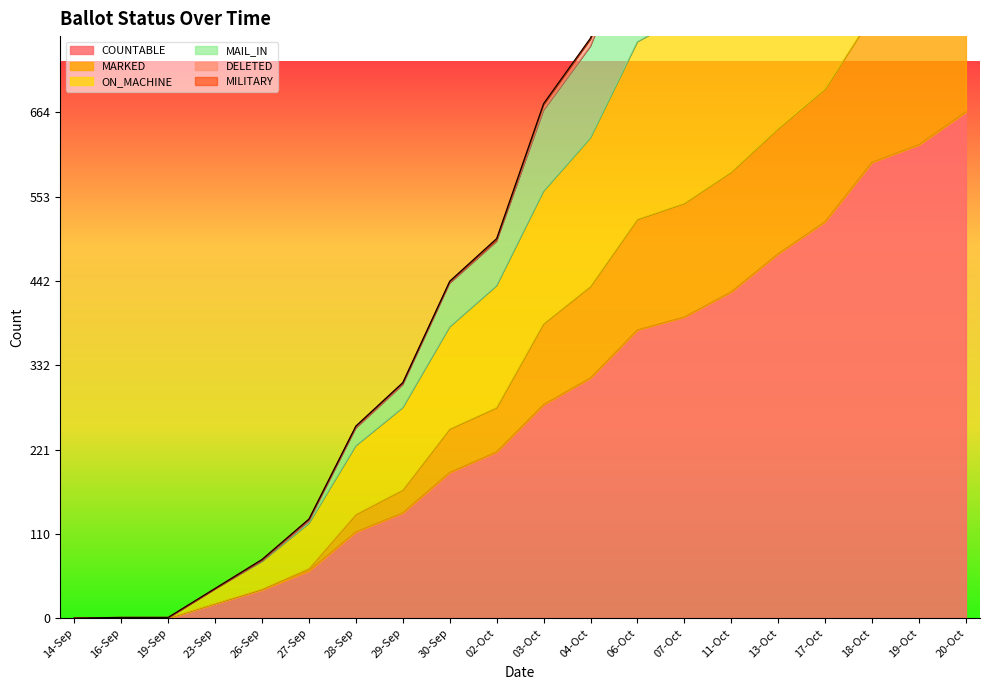

What is the highest value of the MARKED series?

862